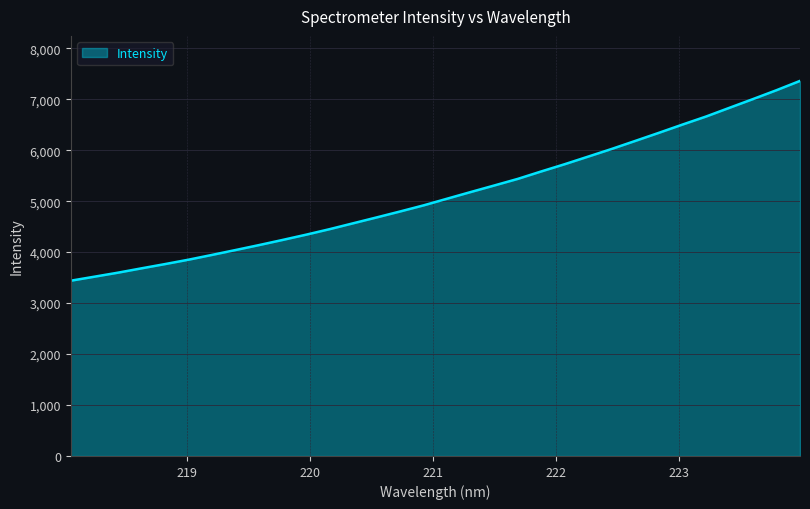

What is the greatest value displayed?

7360.2